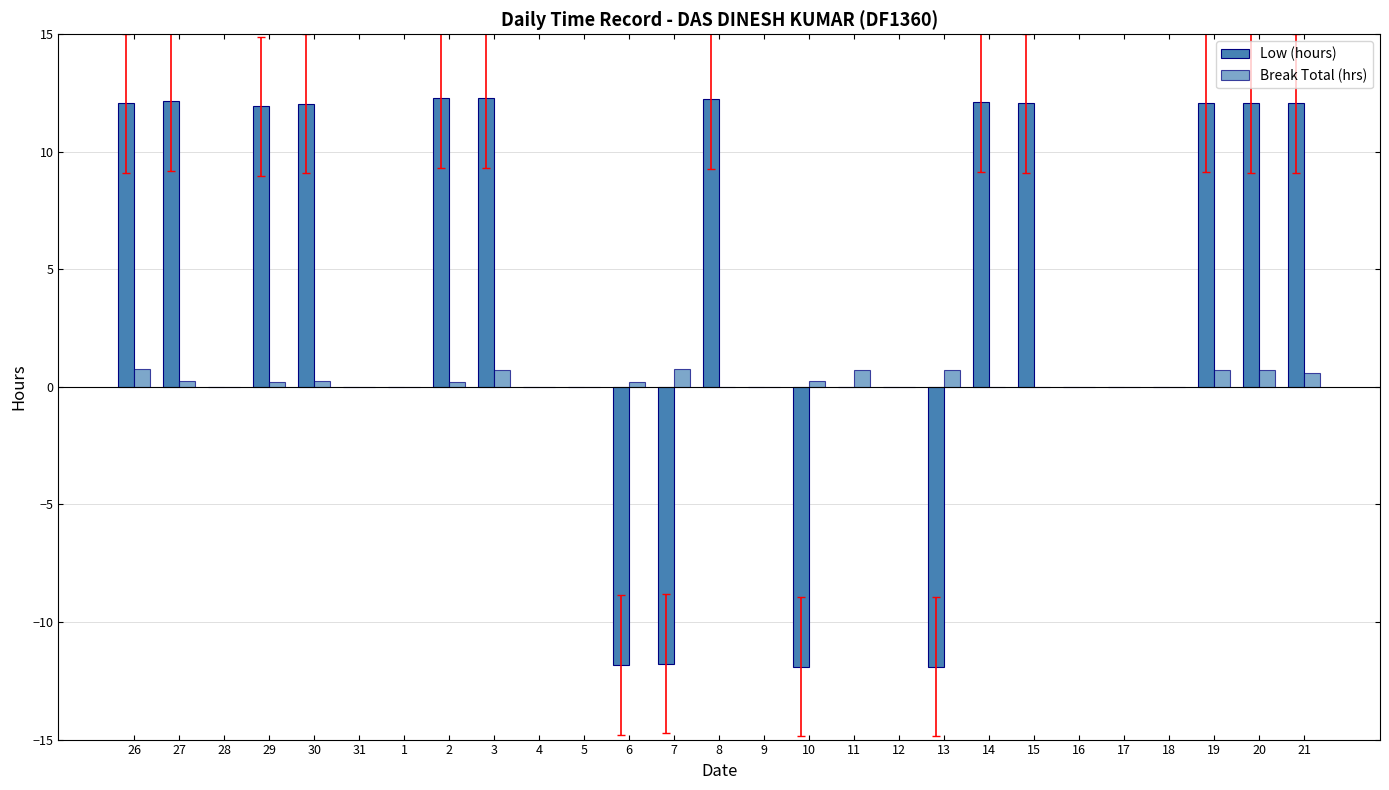

Are the bars horizontal?

No